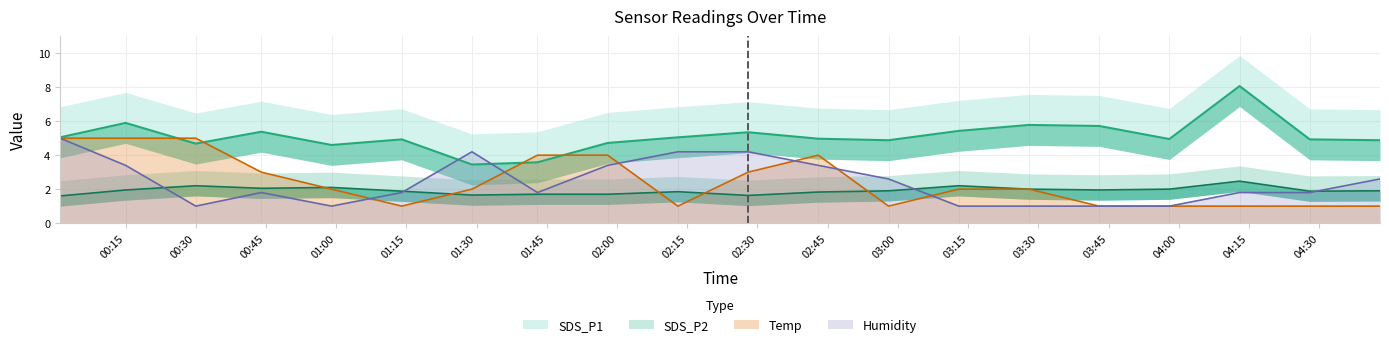

What is the maximum value for Temp?

5.0